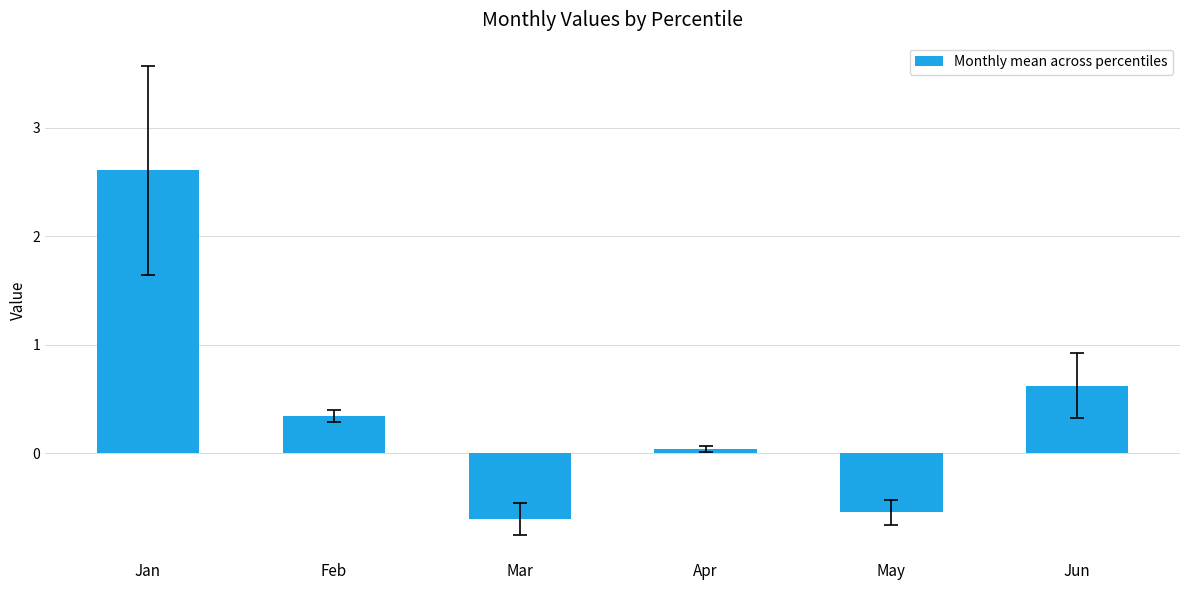

What is the sum of all values?

2.5